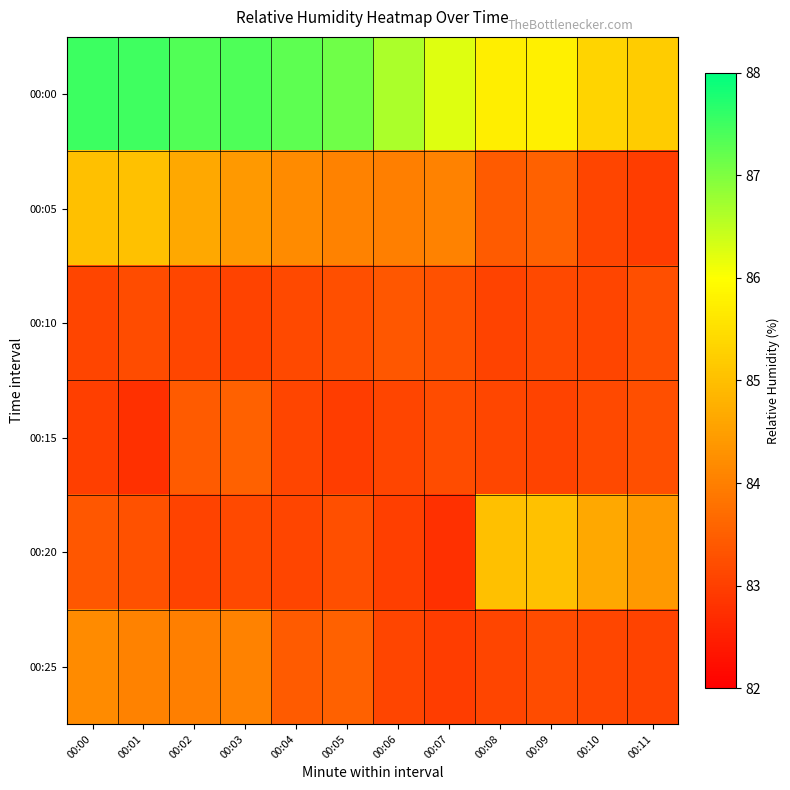

Which has a higher value, 00:00 or 00:01?

00:00